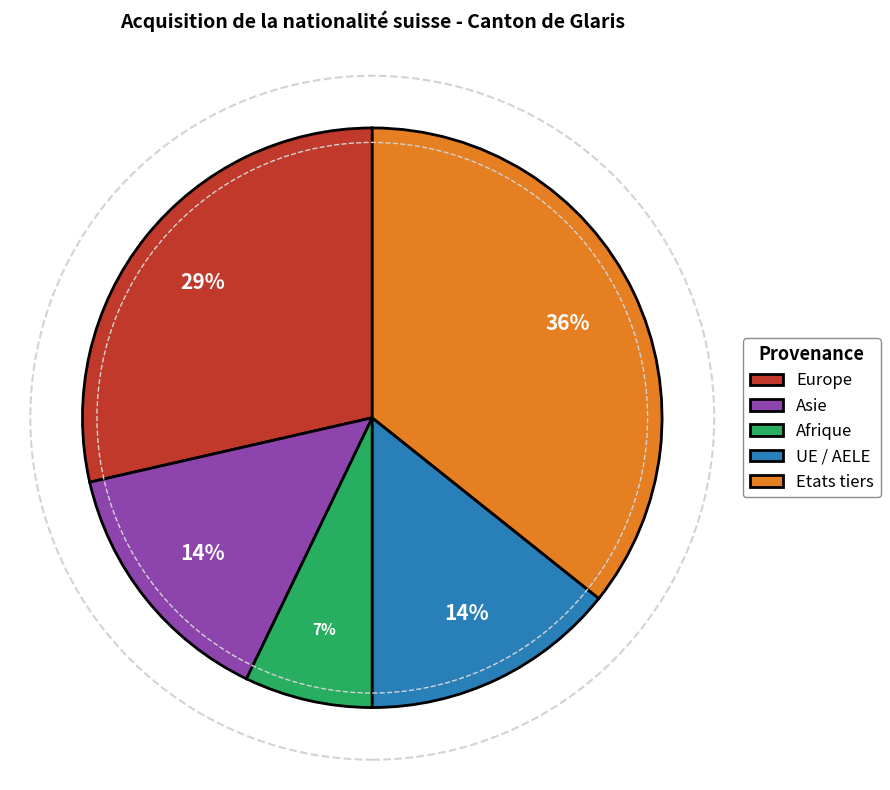

To the nearest percent, what percentage of the pie is Europe?

29%